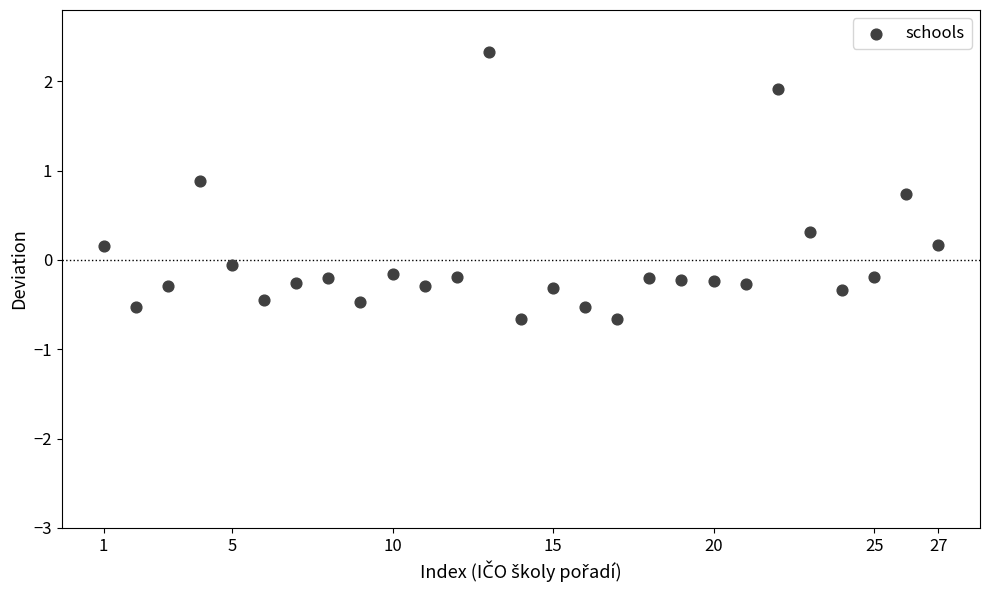

What is the range of X values (max minus min)?

26.0